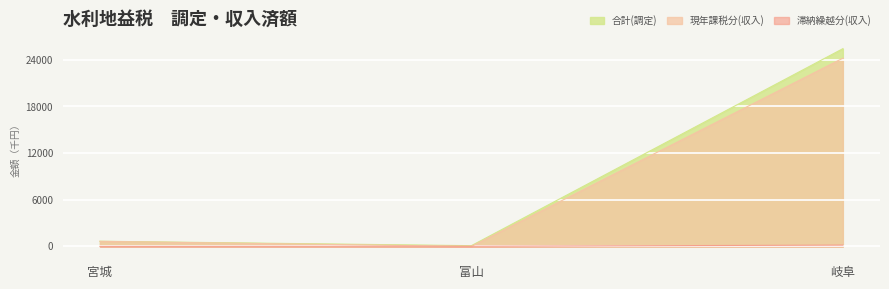

Reading left to right, list all the values displayed in this chart.

合計(調定): 宮城=665	富山=94	岐阜=25427
現年課税分(収入): 宮城=651	富山=0	岐阜=24203
滞納繰越分(収入): 宮城=0	富山=15	岐阜=166